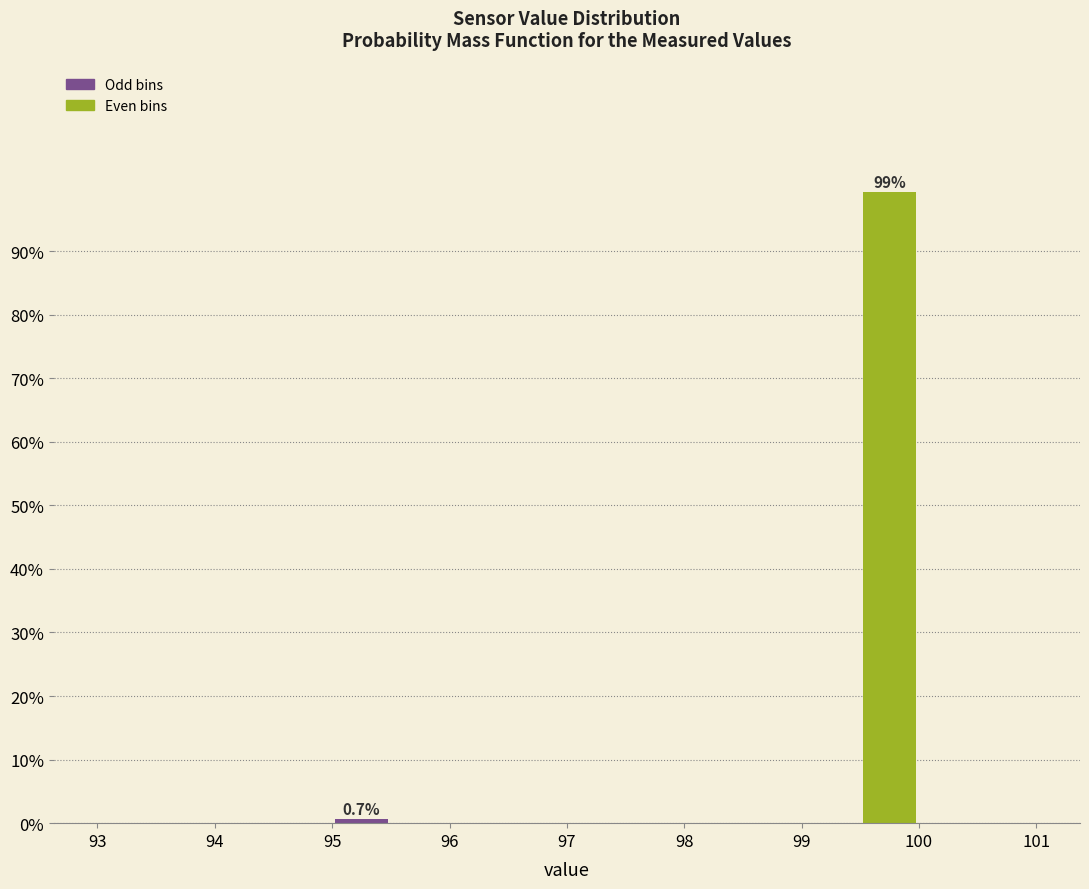

Over which range of the x-axis is the bar tallest?

99.5 to 100.0